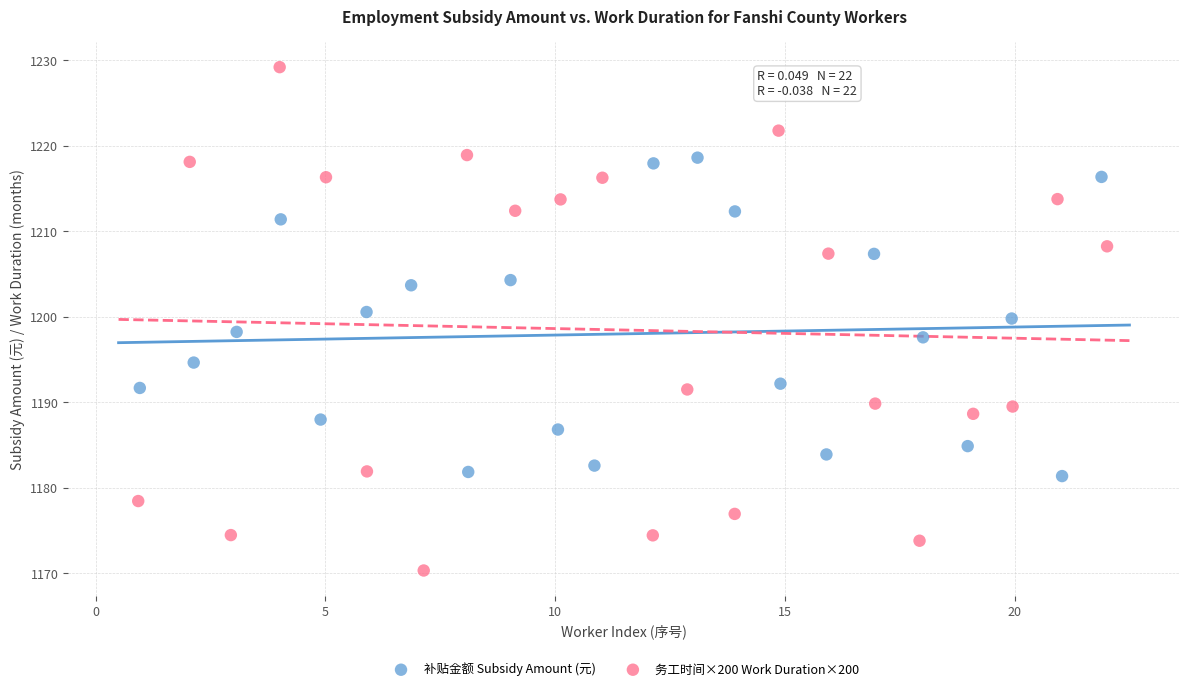

Which series contains the lowest Y value?

务工时间×200 Work Duration×200